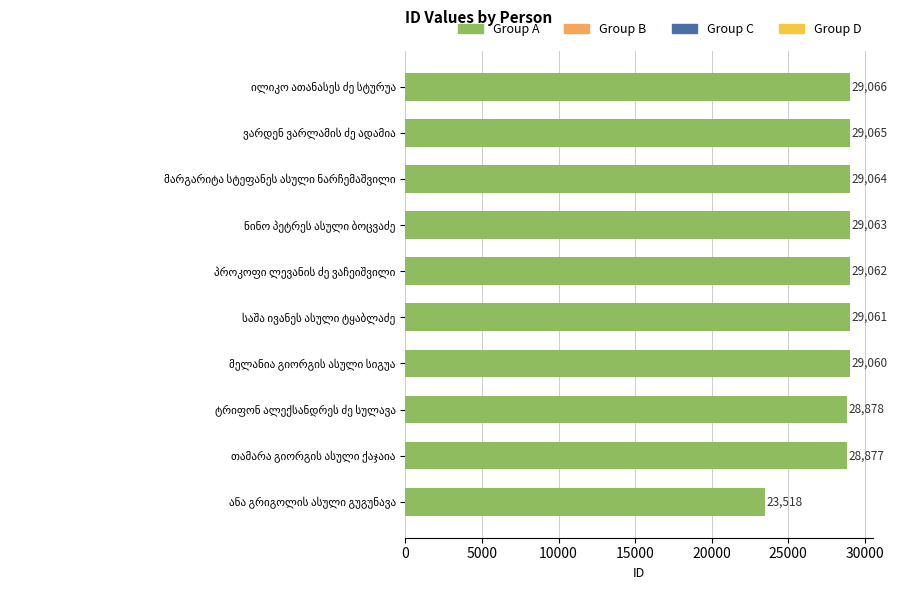

Count the number of categories in the chart.

10